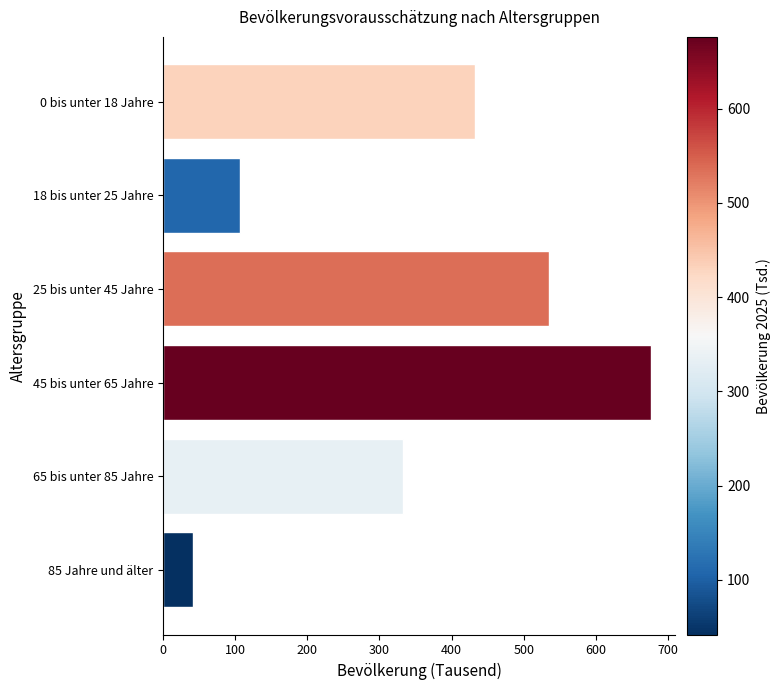

What is the average value?

354